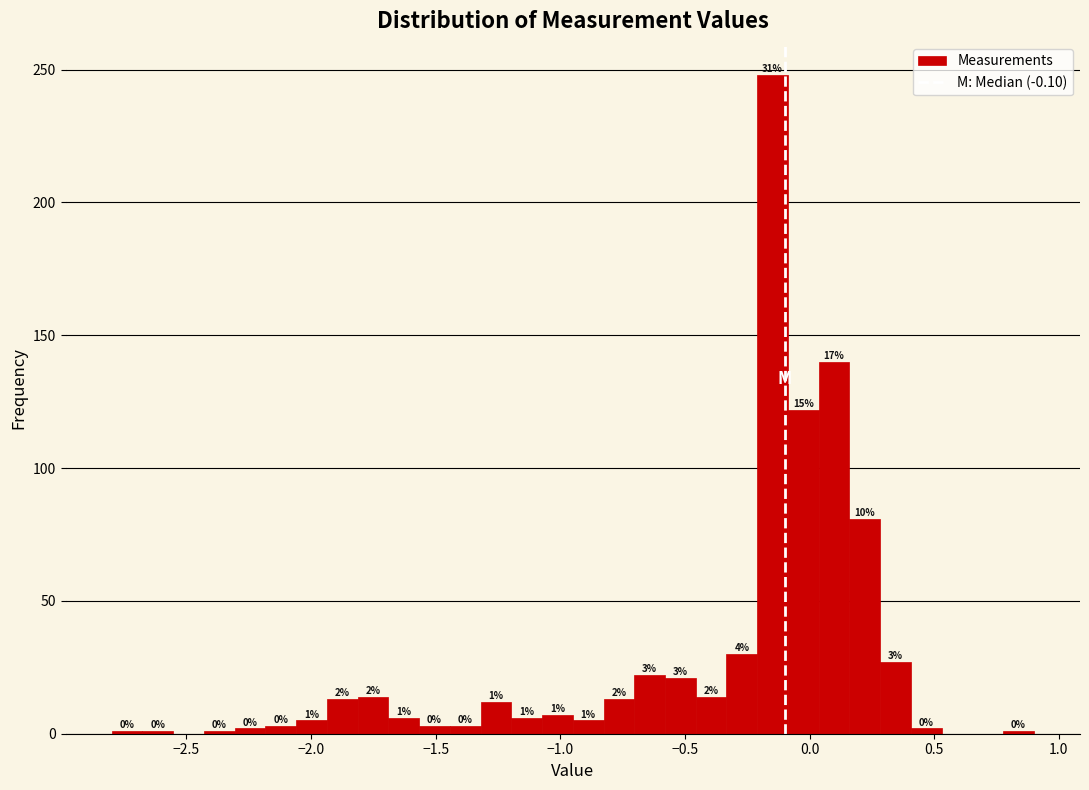

Read against the x-axis, roughly where is the centre of the tallest bar?

-0.15